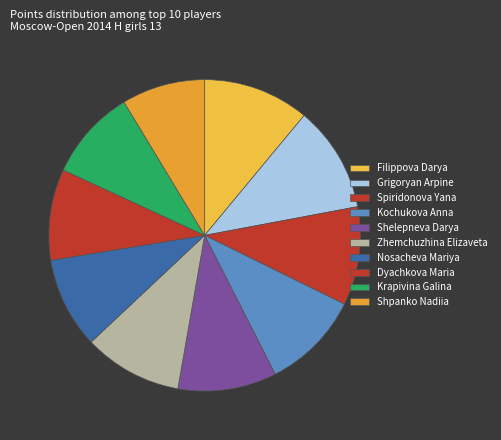

To the nearest percent, what portion does Zhemchuzhina Elizaveta represent?

10%